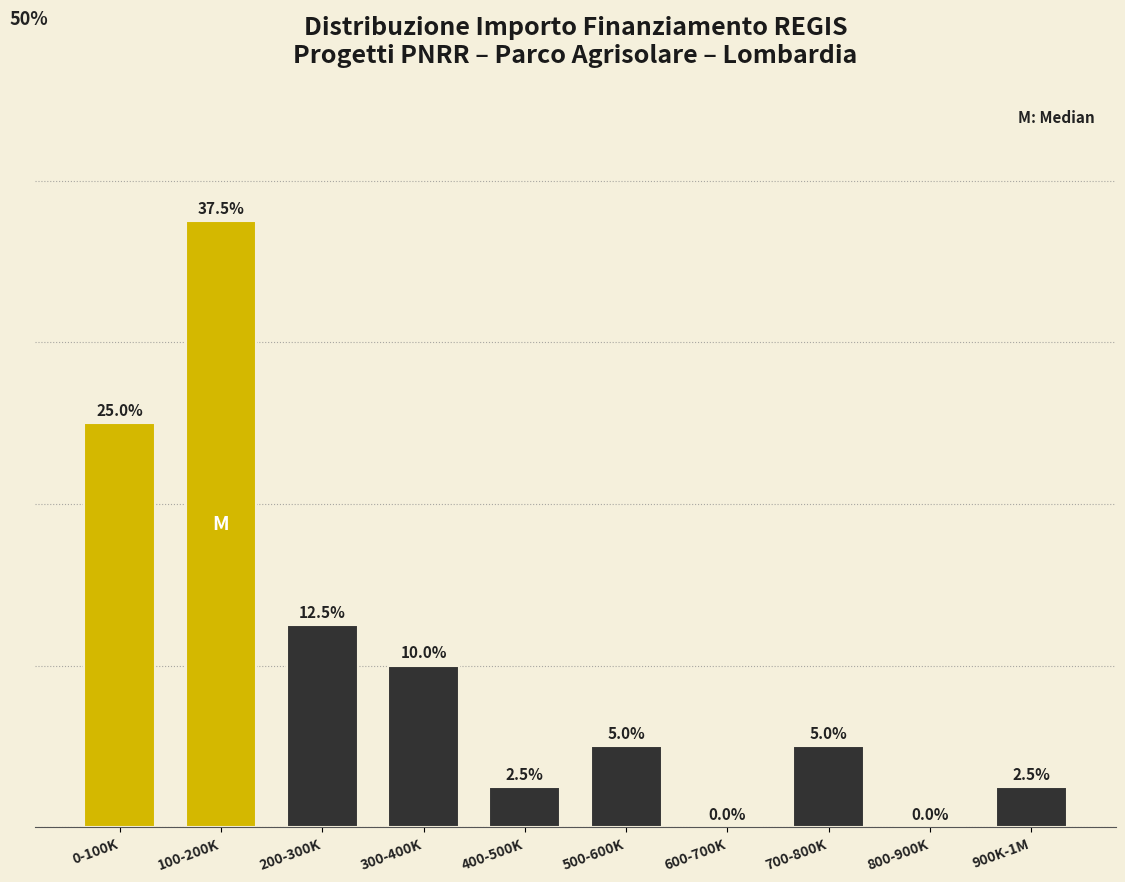

At which label does the data first exceed 5?

0-100K